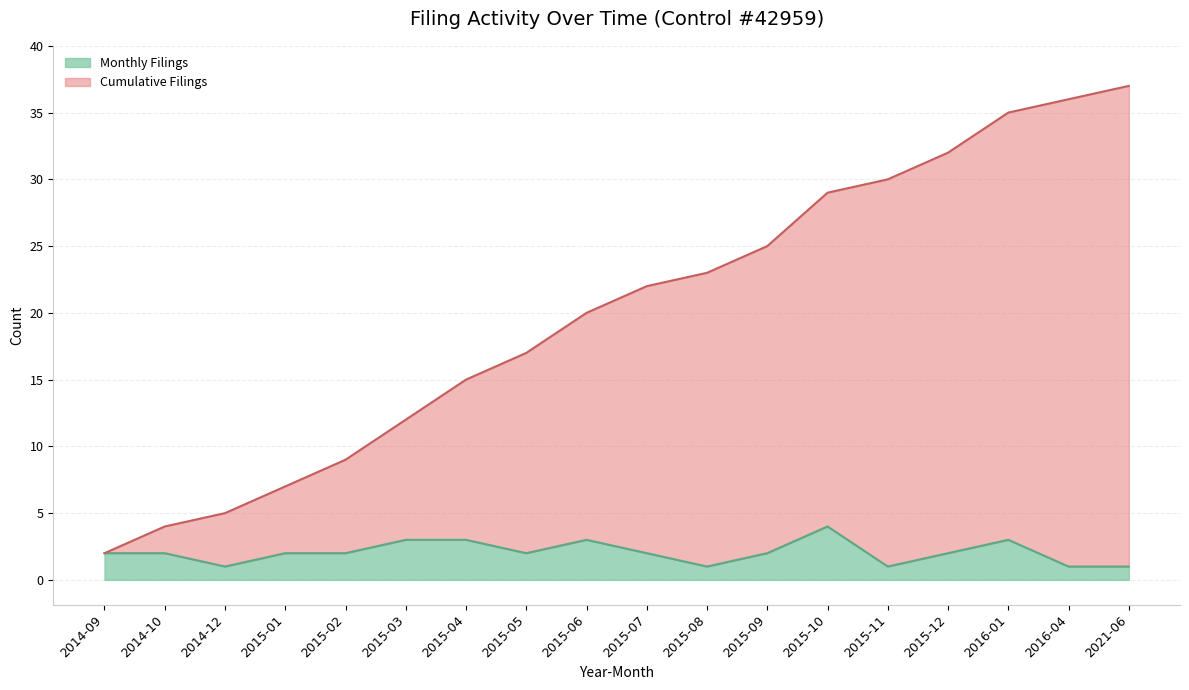

What is the highest value of the Monthly Filings series?

4